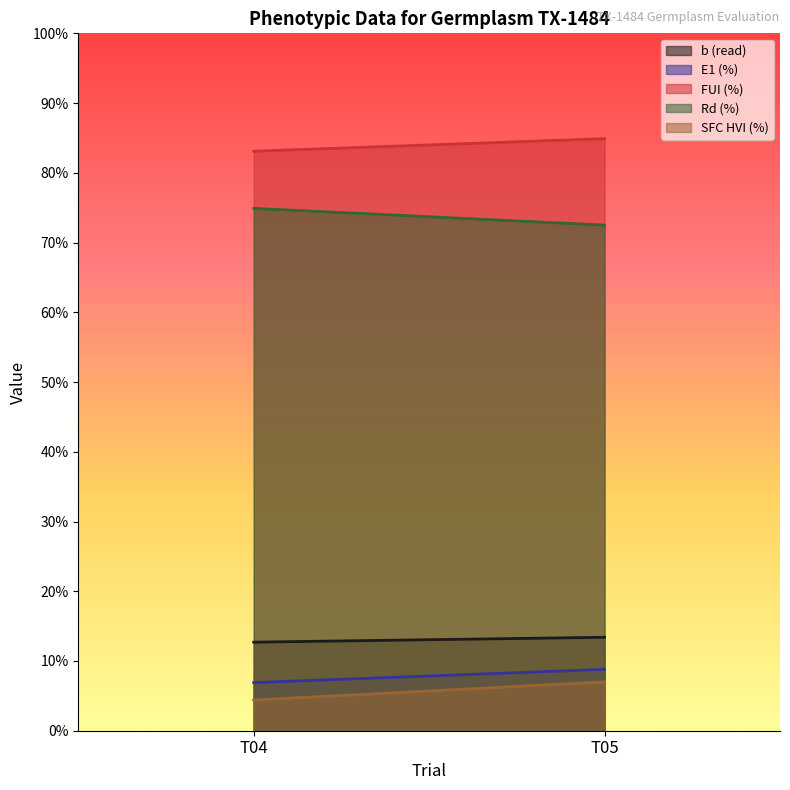

How many data points in FUI (%) are above 84?

1